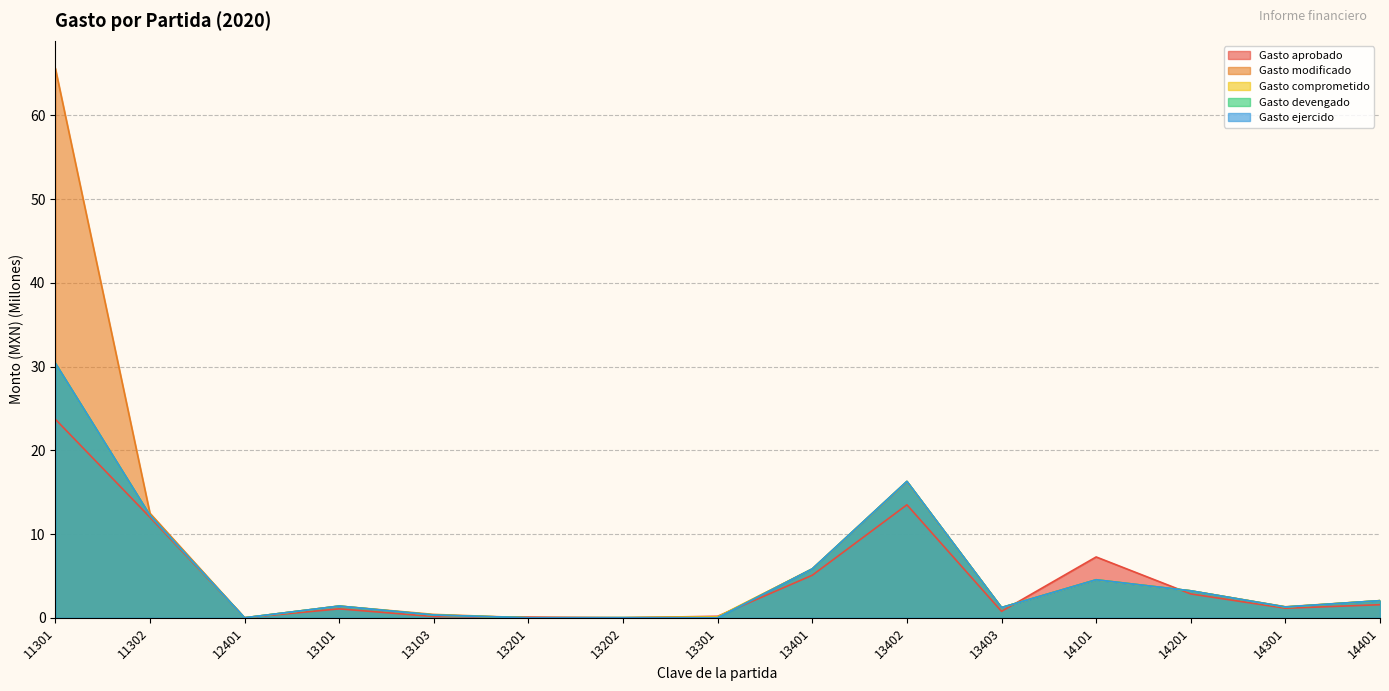

What is the difference between the Gasto aprobado values at 11302 and 13202?

12.0